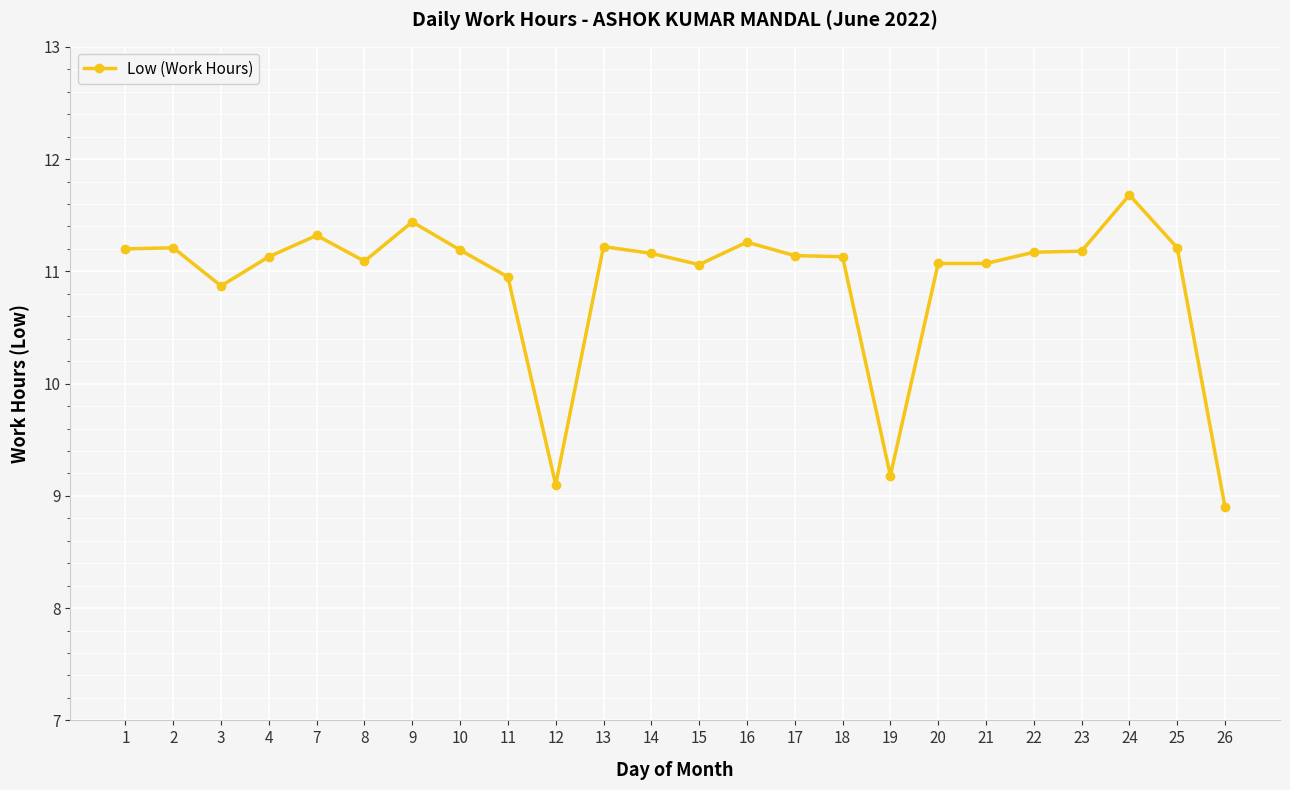

What is the approximate value at 21?

11.1